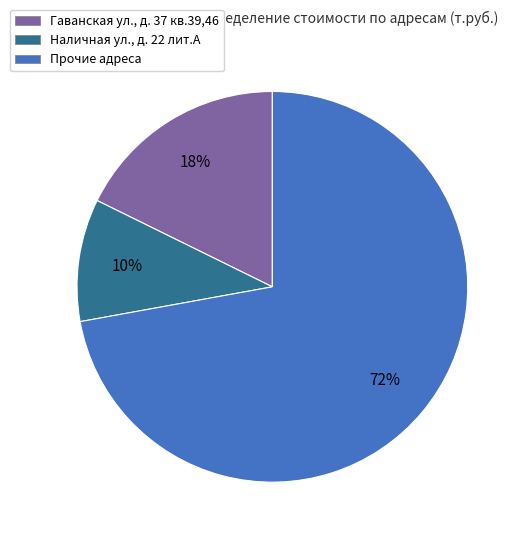

Is there a majority slice in this chart?

Yes